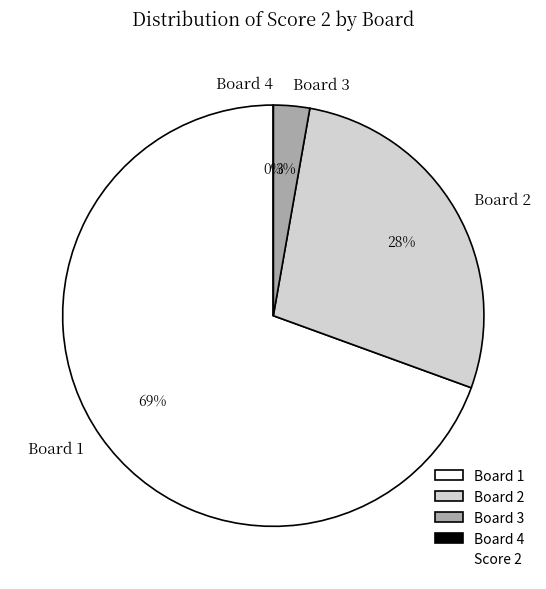

Is it true that Board 2 is 28% of the pie?

True